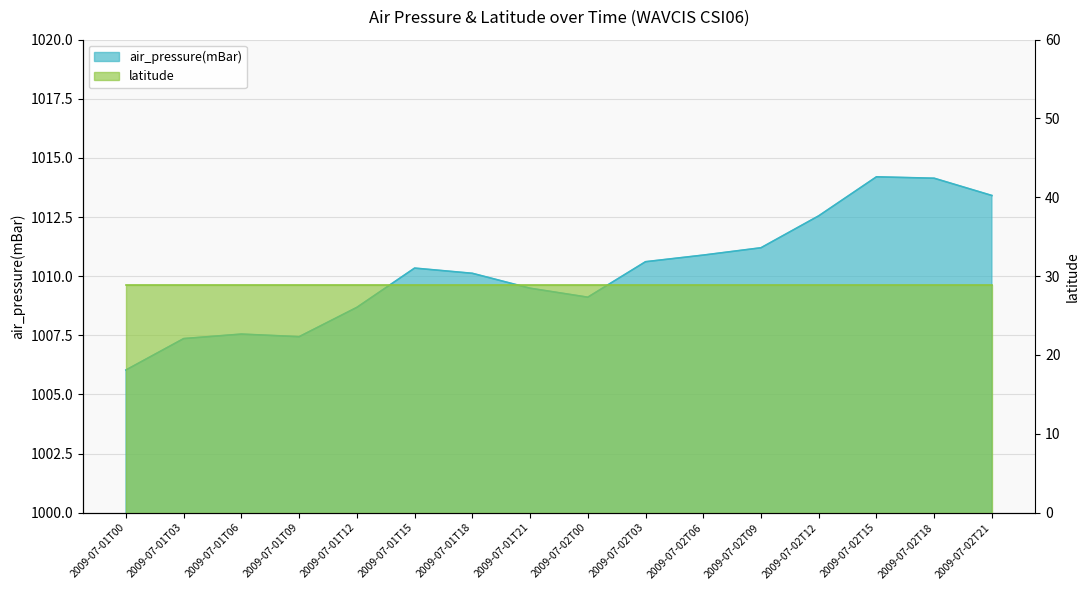

At which category does the chart reach its minimum across all series?

2009-07-01T00